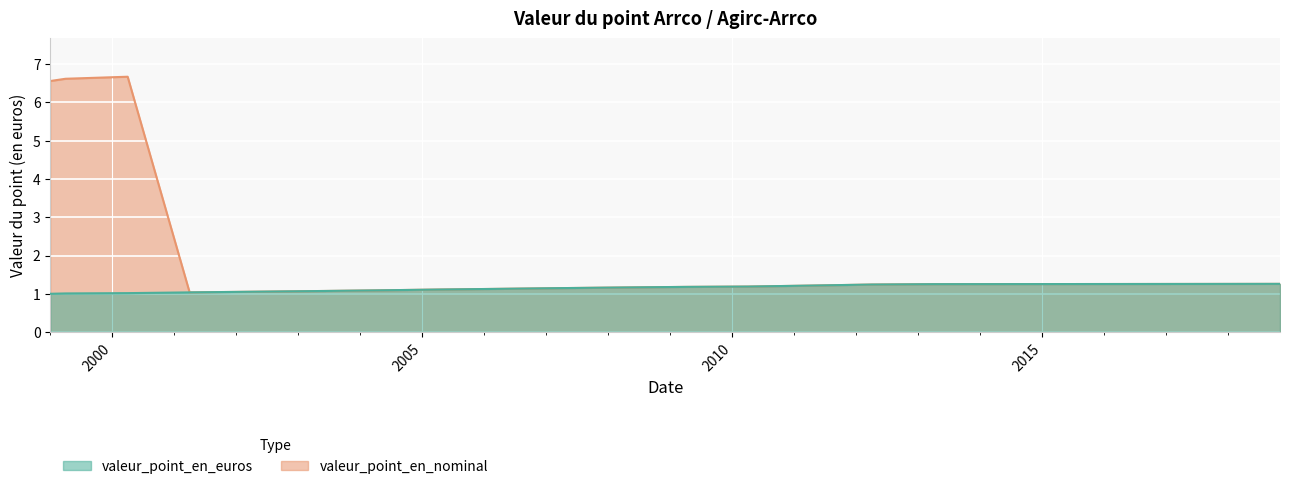

Which series has the largest range (max minus min)?

valeur_point_en_nominal